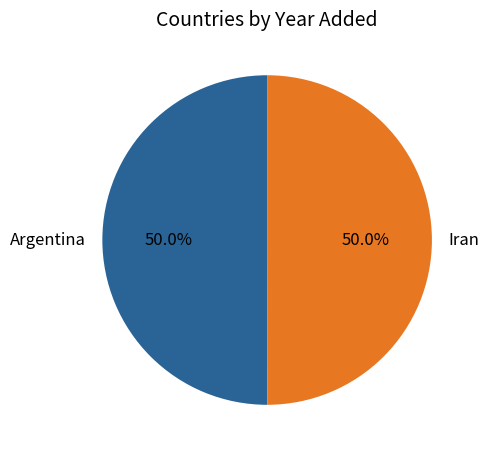

How many slices are in this pie chart?

2